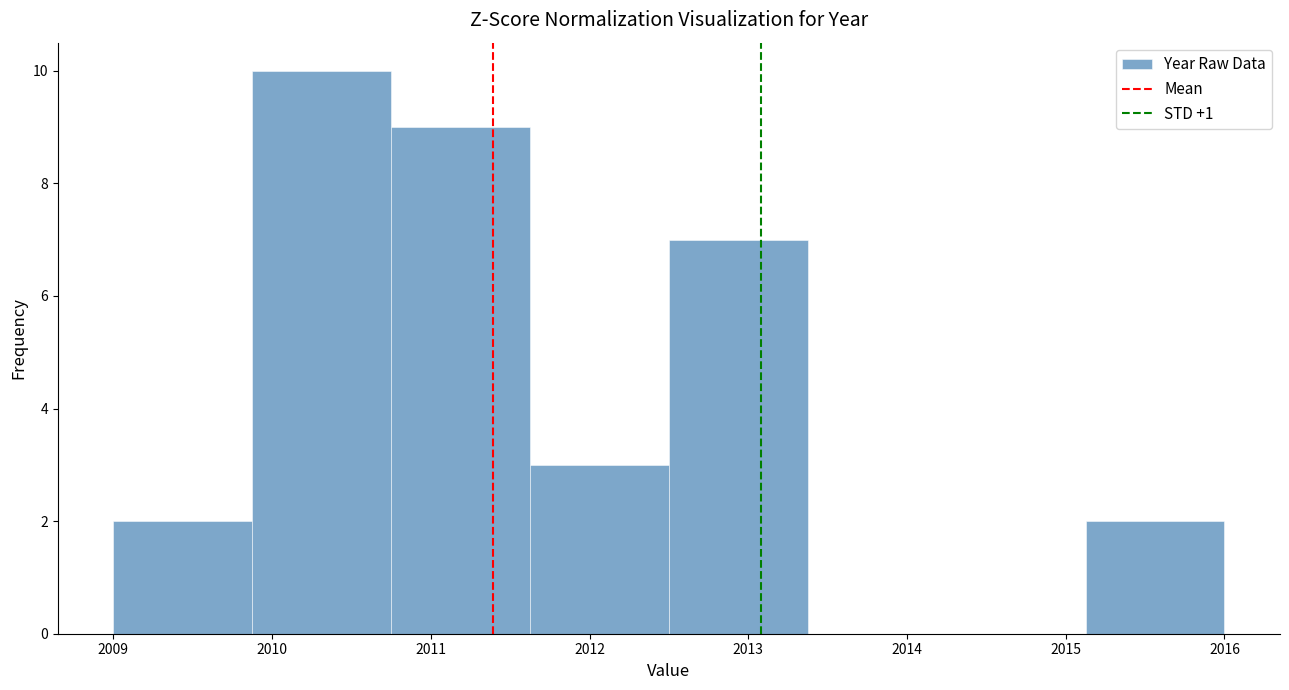

Which range on the x-axis has the tallest bar?

2009.9 to 2010.8